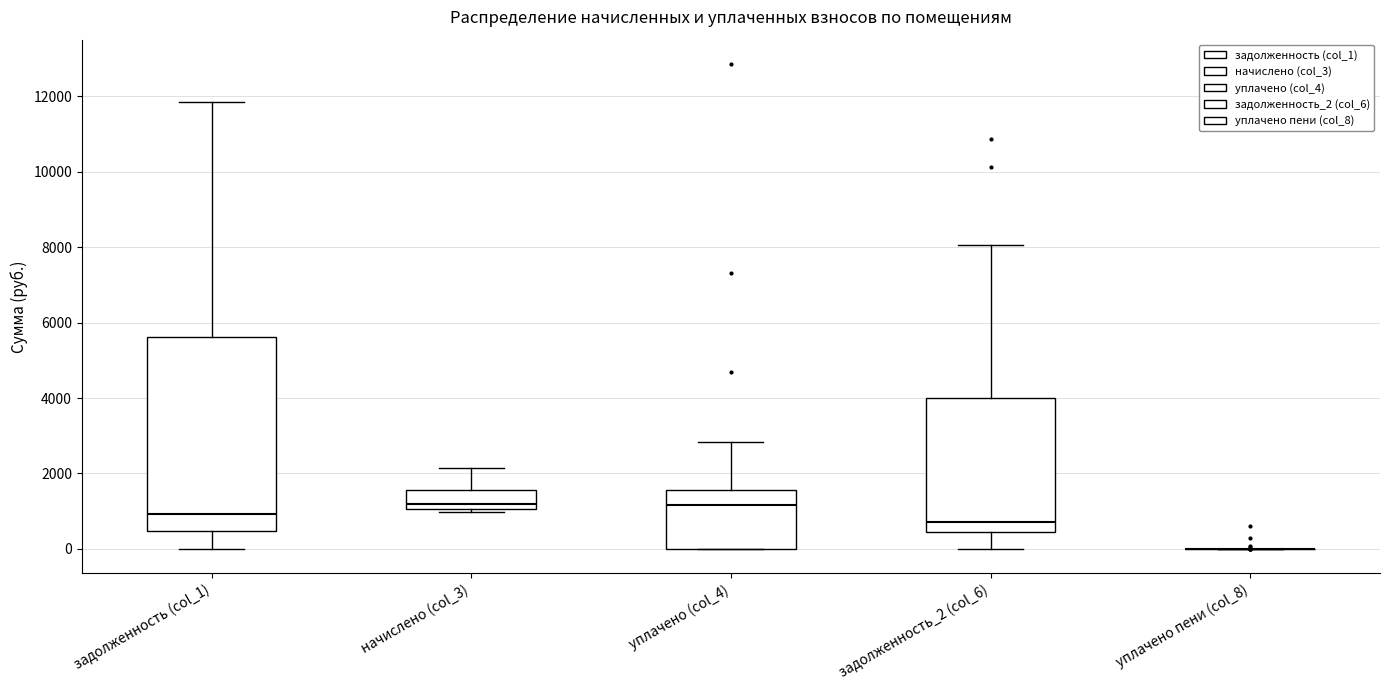

Reading left to right, transcribe this box plot: for each box, give where its median line is, the range the box spans, and where its two whiskers end, as read against the y-axis. The values are not printed on the chart, so give them approximately, as read against the axis.

задолженность (col_1): median 1000, box 400 to 5600, whiskers 0 to 11800
начислено (col_3): median 1200, box 1000 to 1600, whiskers 1000 (just below the box's lower edge) to 2200
уплачено (col_4): median 1200, box 0 to 1600, whiskers 0 to 2800
задолженность_2 (col_6): median 800, box 400 to 4000, whiskers 0 to 8000
уплачено пени (col_8): box collapsed to a line at 0, whiskers 0 to 0